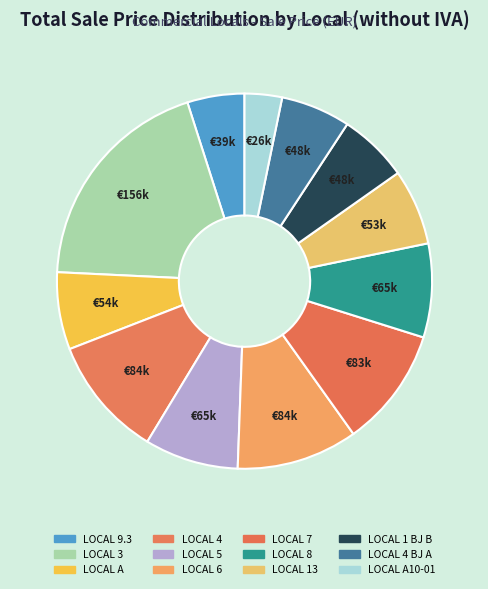

Rank the categories by value from highest to lowest.

LOCAL 3, LOCAL 4, LOCAL 6, LOCAL 7, LOCAL 5, LOCAL 8, LOCAL A, LOCAL 13, LOCAL 1 BJ B, LOCAL 4 BJ A, LOCAL 9.3, LOCAL A10-01